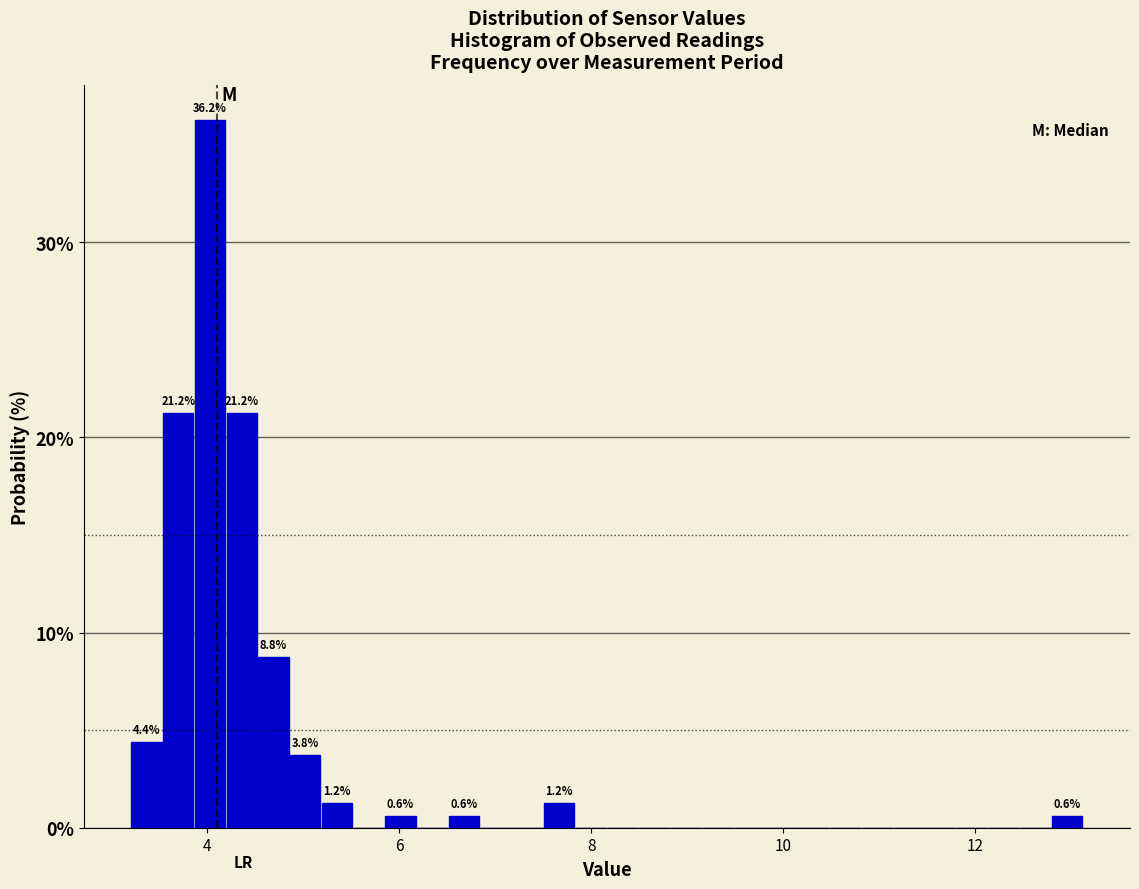

Read against the x-axis, roughly where is the centre of the tallest bar?

4.0